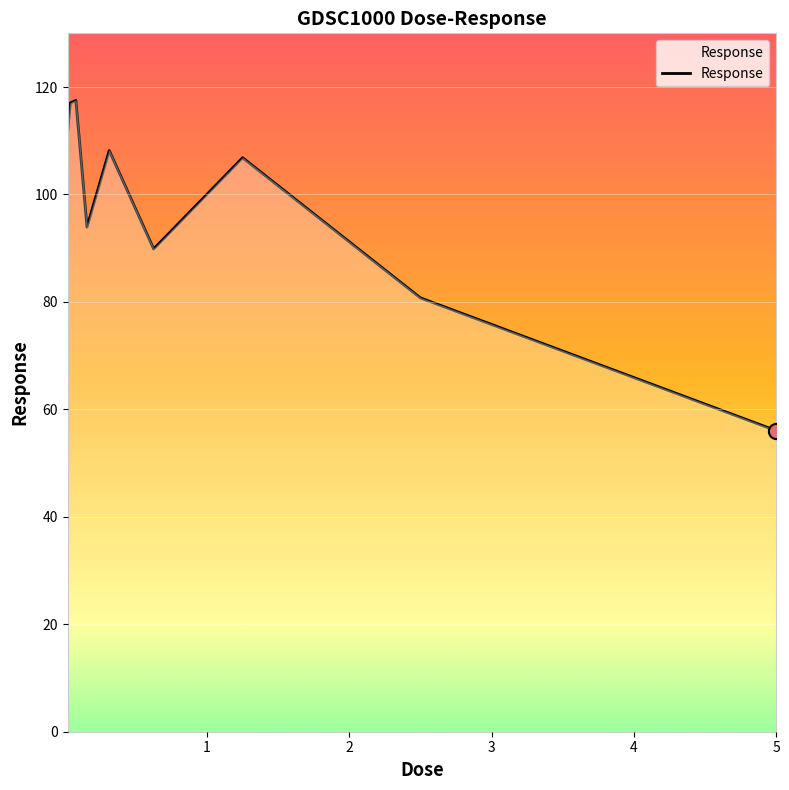

What is the minimum value shown in the chart?

56.0